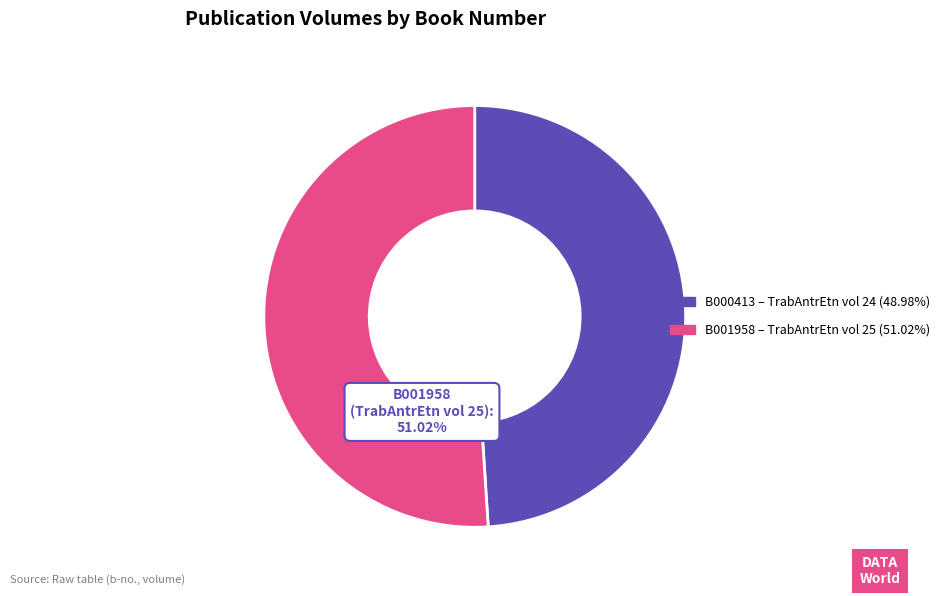

Is there any slice that represents more than half of the pie?

Yes